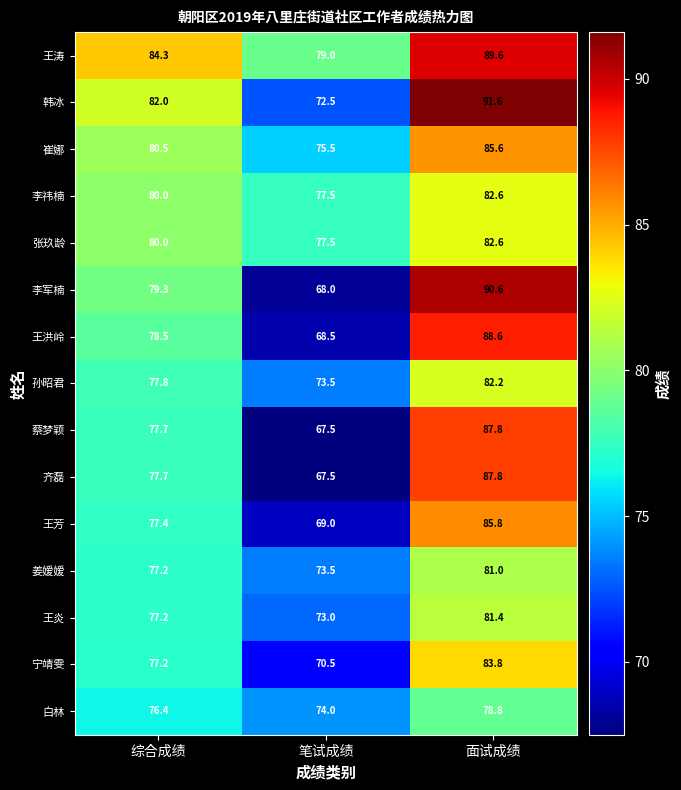

How many data points does each series have?

3